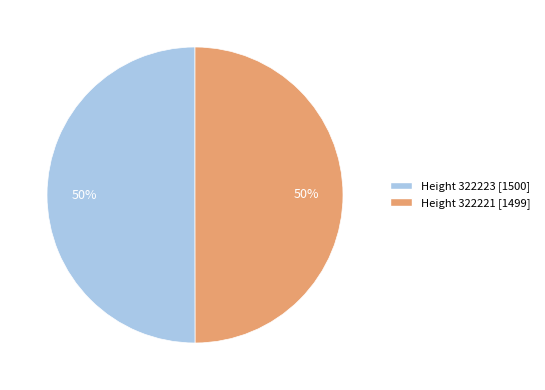

To the nearest percent, what is the average slice percentage?

50%